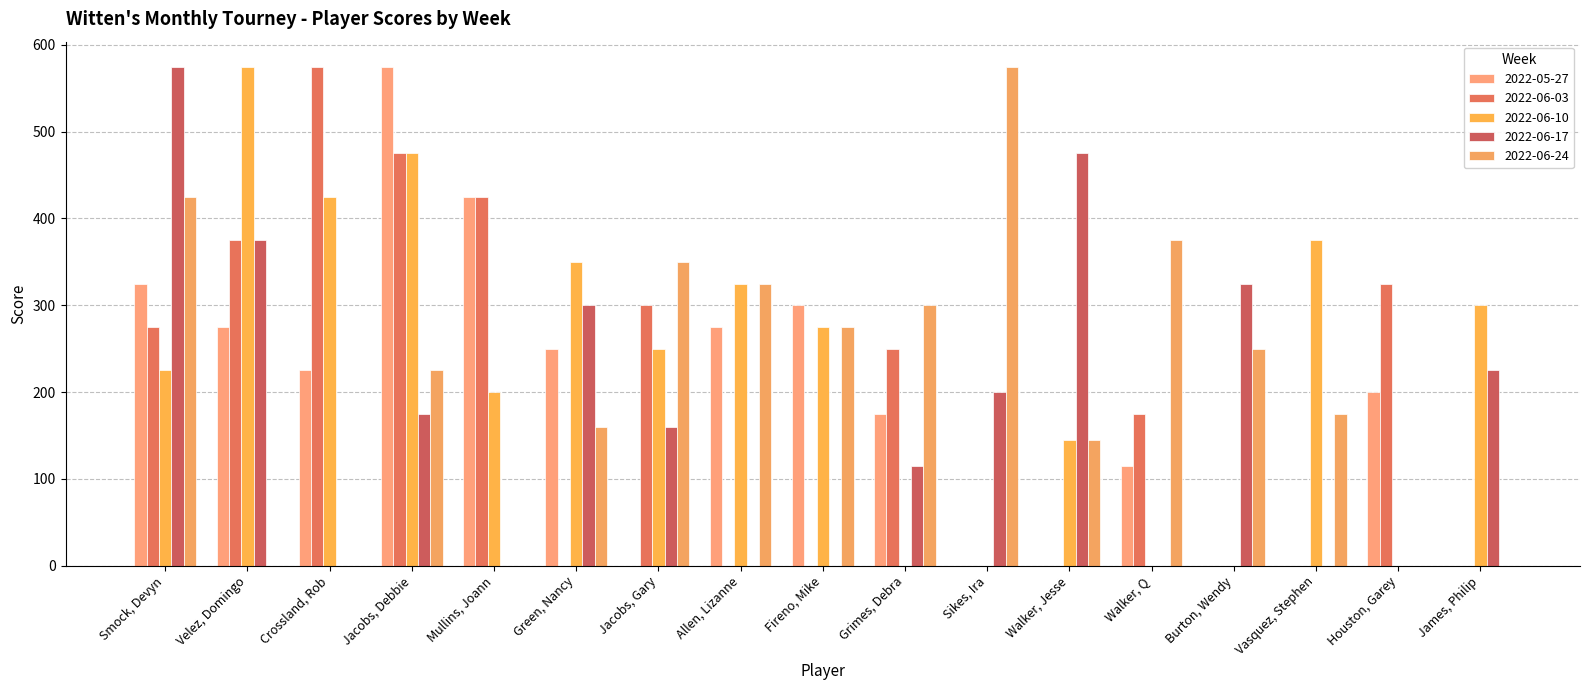

At which category is the sum across all series the highest?

Jacobs, Debbie